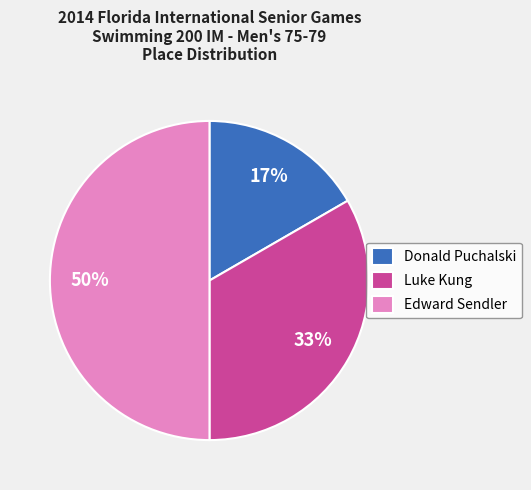

Does Luke Kung represent more than half of the total?

No